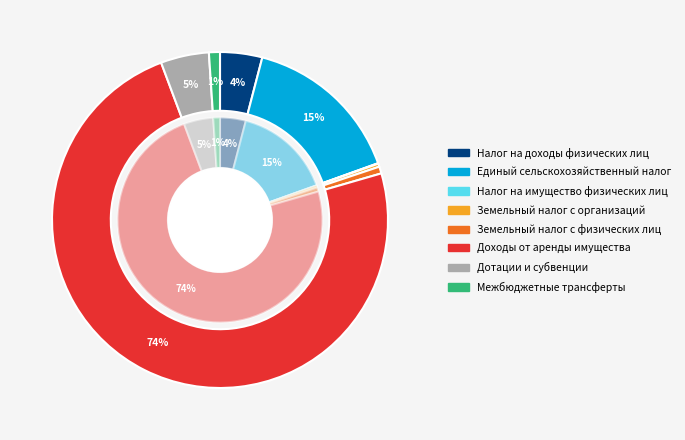

To the nearest percent, what portion does Единый сельскохозяйственный налог represent?

15%